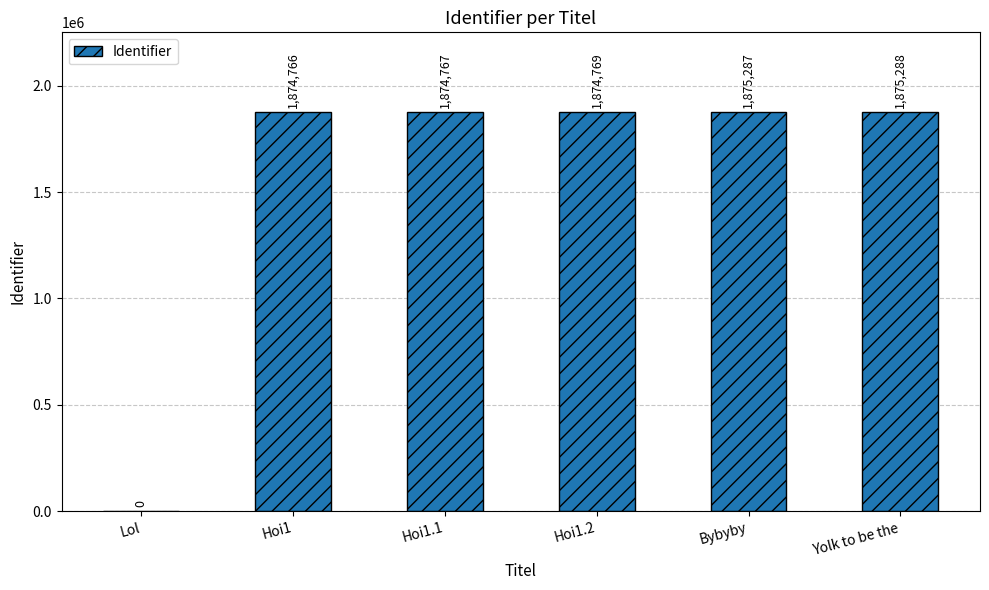

Reading left to right, list all the values displayed in this chart.

0	1874766	1874767	1874769	1875287	1875288